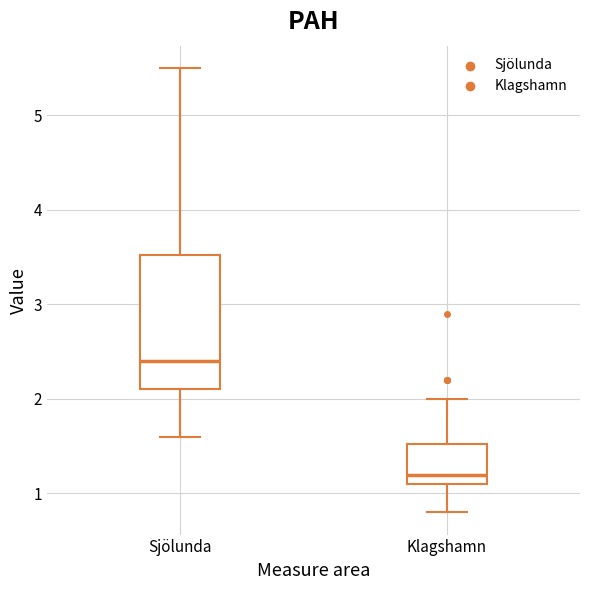

Which box is the tallest, from its lower edge to its upper edge?

Sjölunda